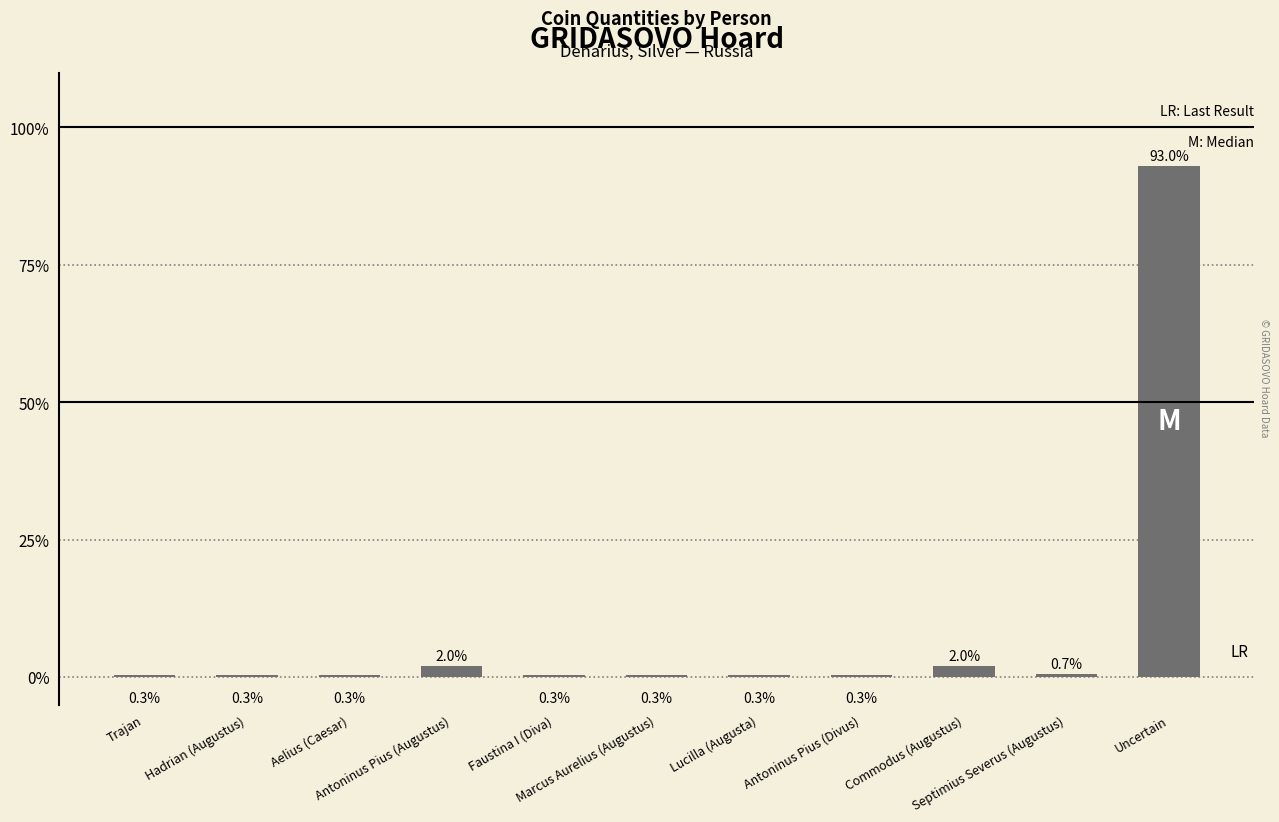

Are the bars horizontal?

No